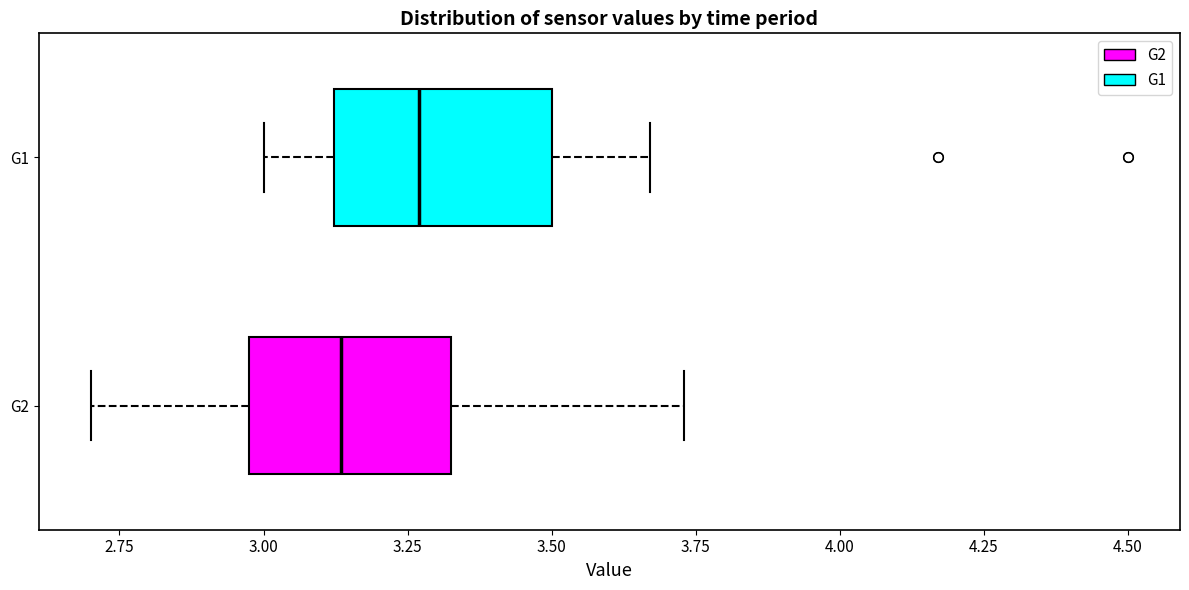

Which box's median line is the furthest to the right?

G1